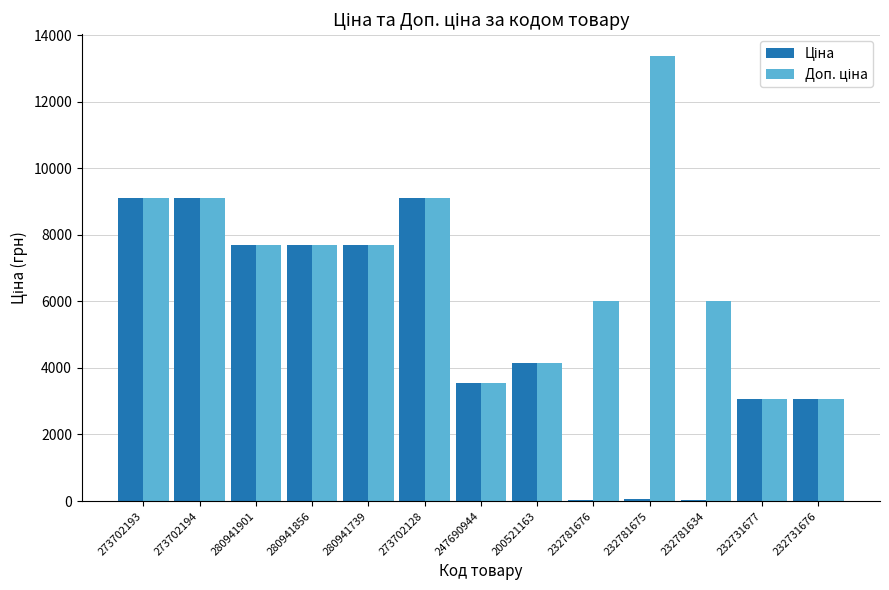

What is the greatest value displayed?

13356.0